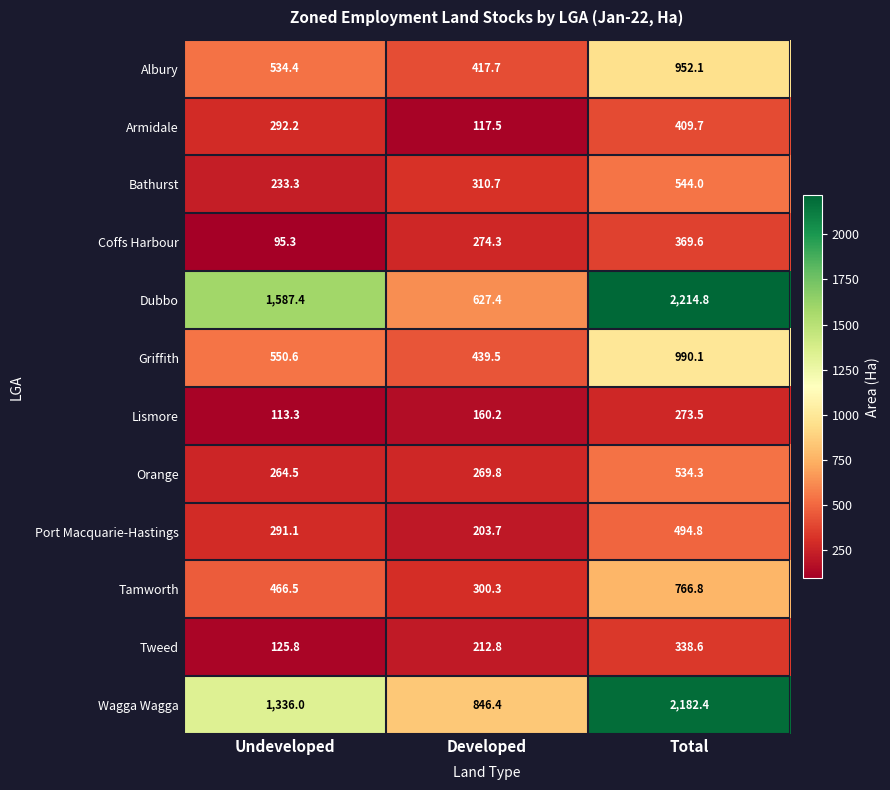

At which label does Lismore first exceed 160?

Developed